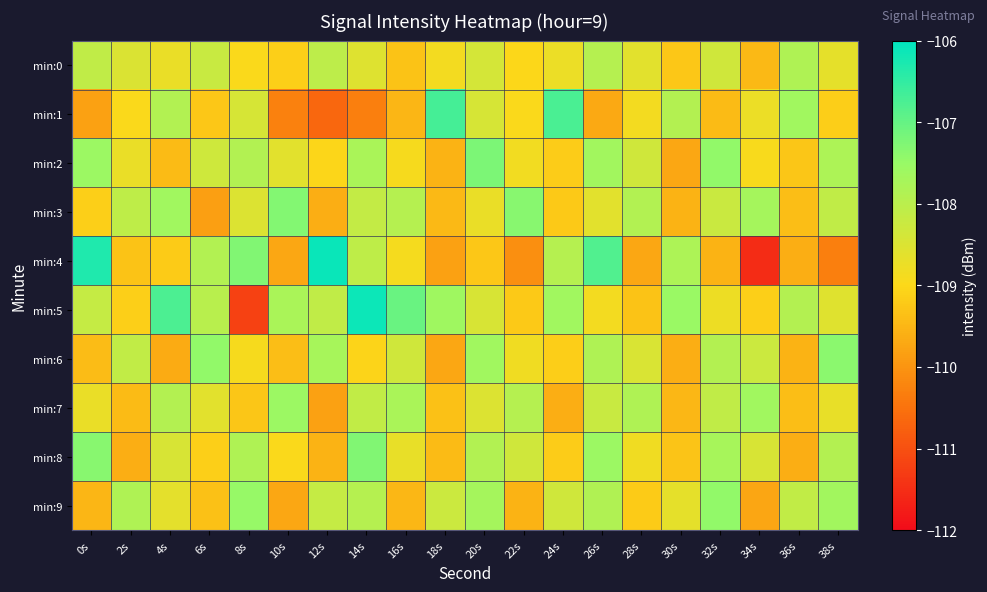

Which has a higher value, 20s or 12s?

12s